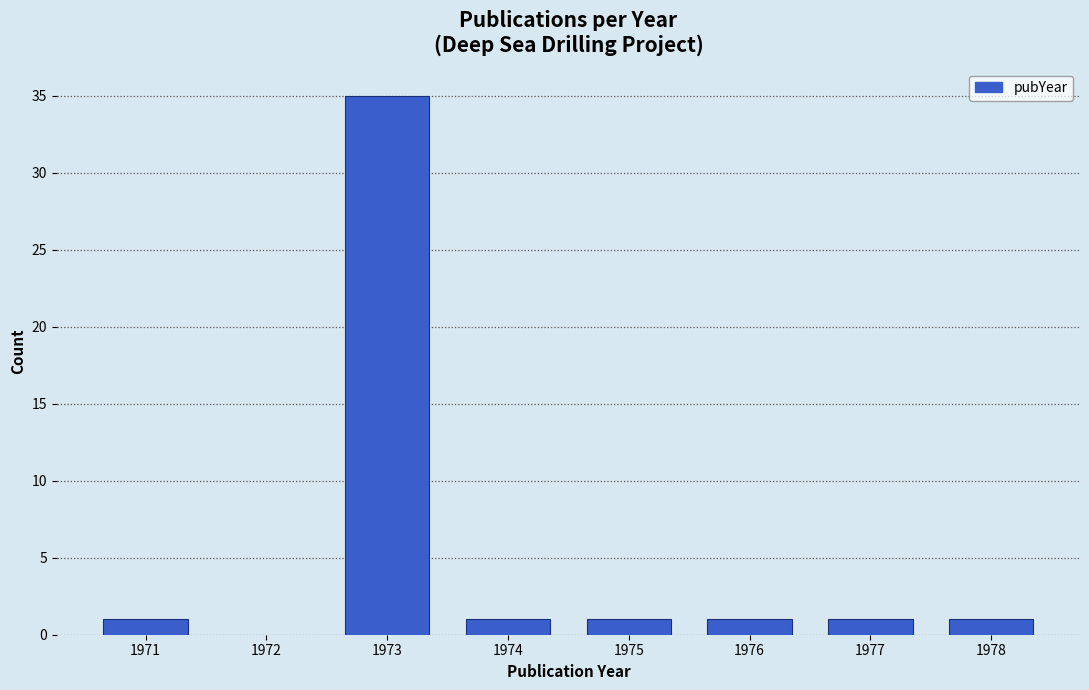

Reading right to left, transcribe all the data shown in this chart.

1978=1	1977=1	1976=1	1975=1	1974=1	1973=35	1971=1